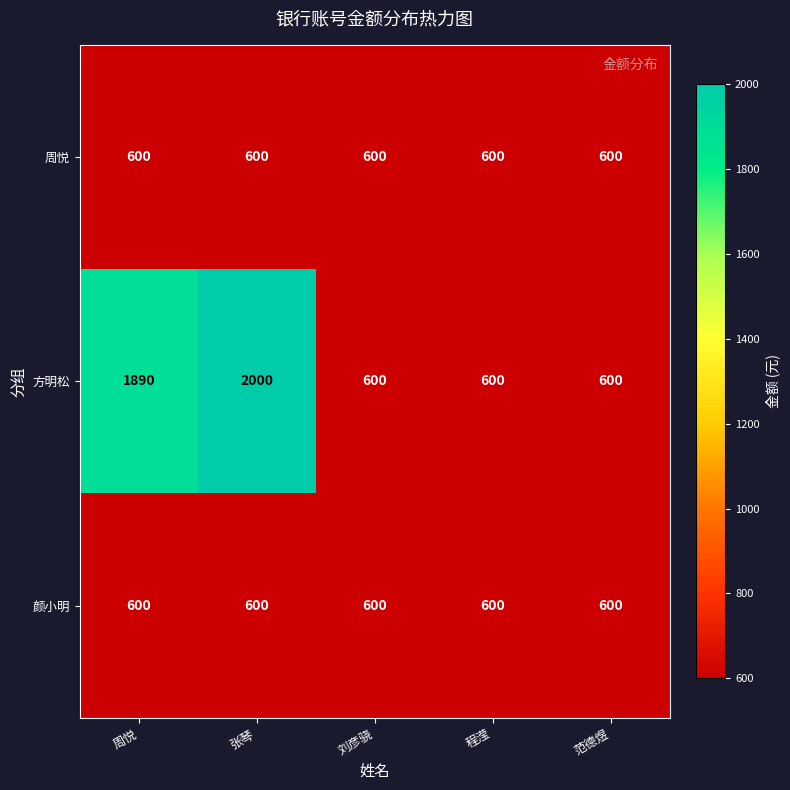

What is the difference between the maximum and minimum values in the 方明松 series?

1400